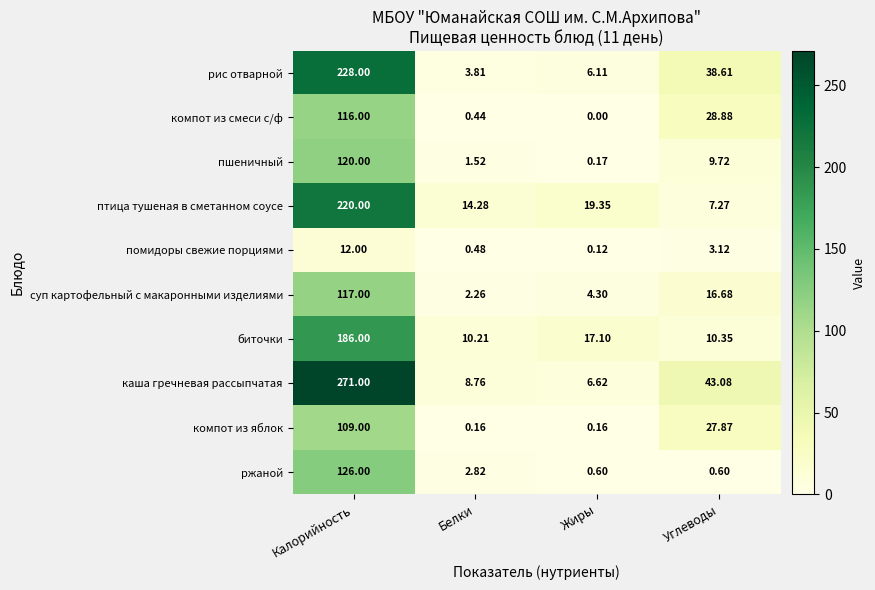

Which series has the largest total across all categories?

каша гречневая рассыпчатая